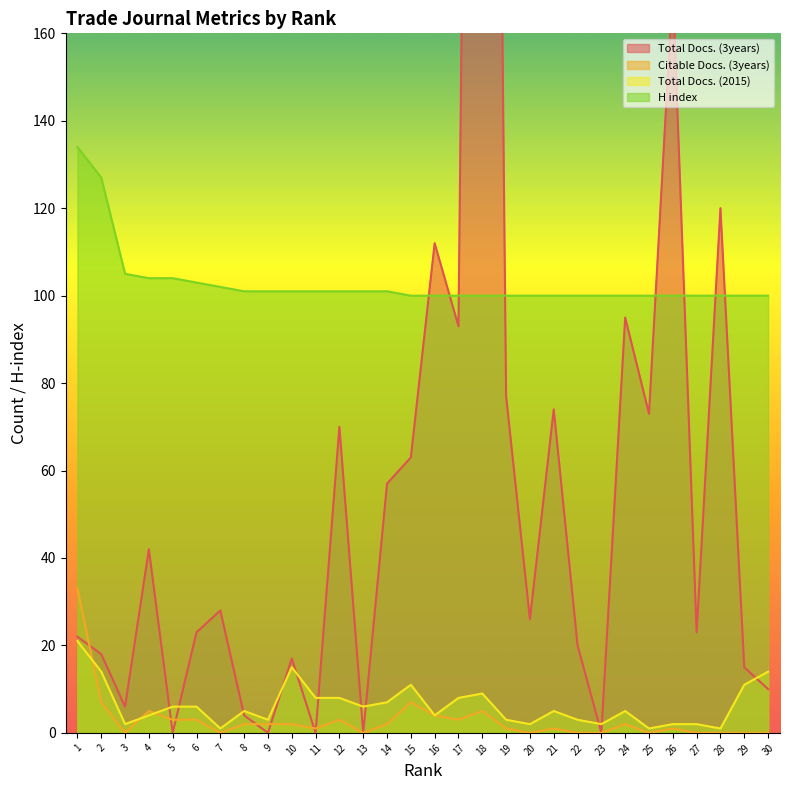

What is the difference between the second highest and second lowest values in the Total Docs. (3years) series?

171